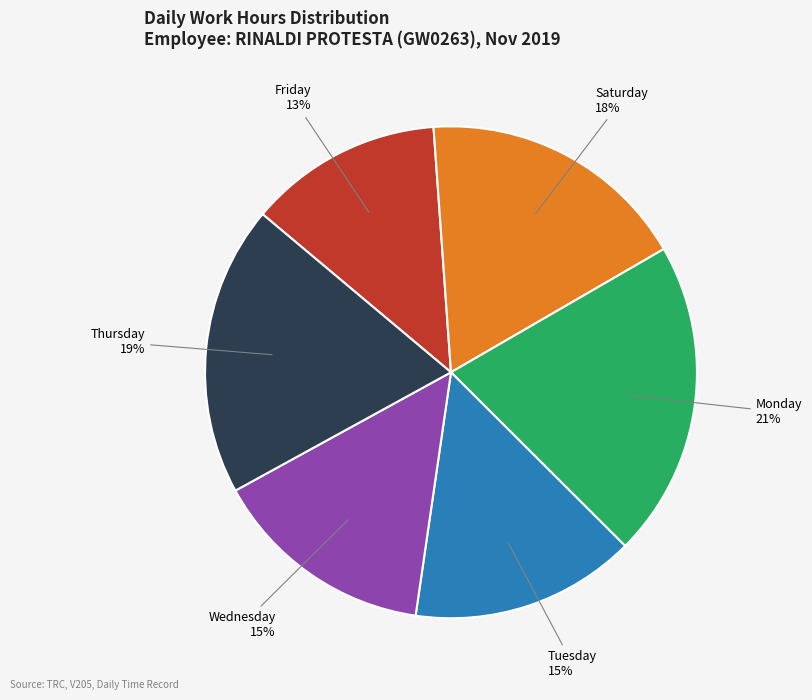

What is the smallest slice in the pie chart?

Friday